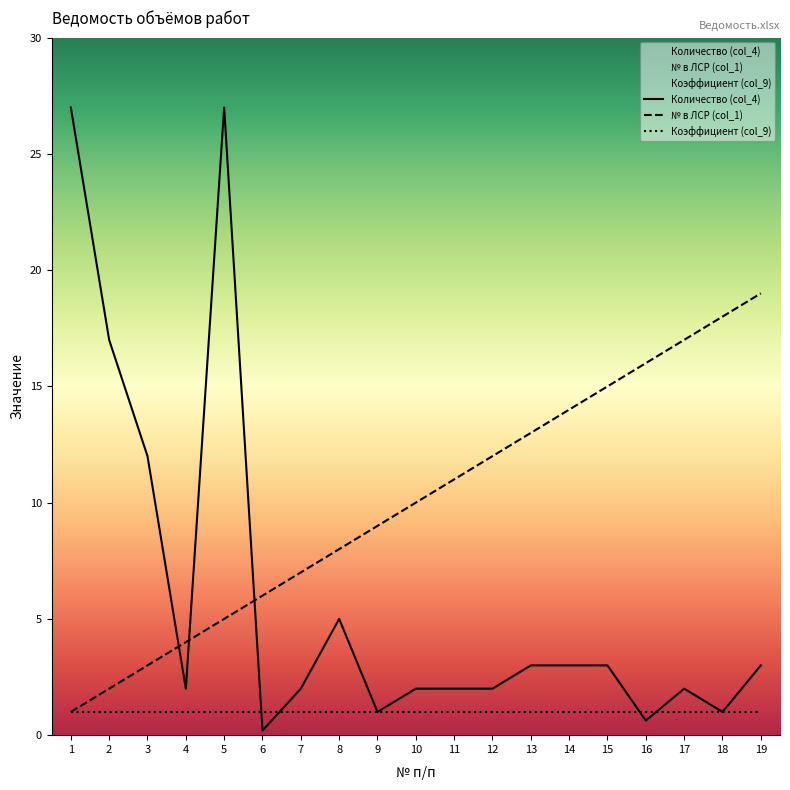

Which series changed the most between 5 and 19?

Количество (col_4)